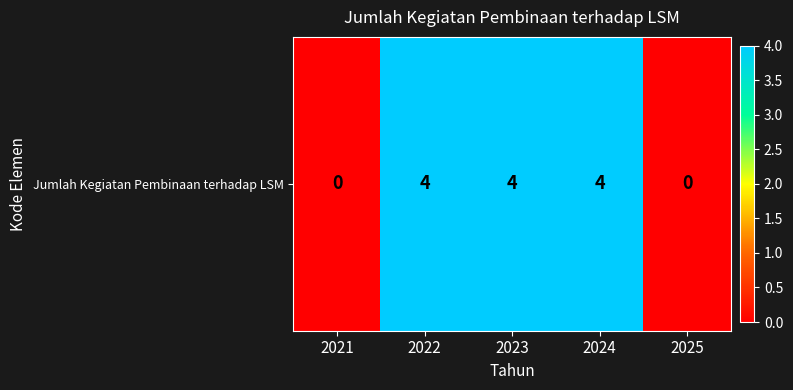

Which category has the highest value across all series?

2022